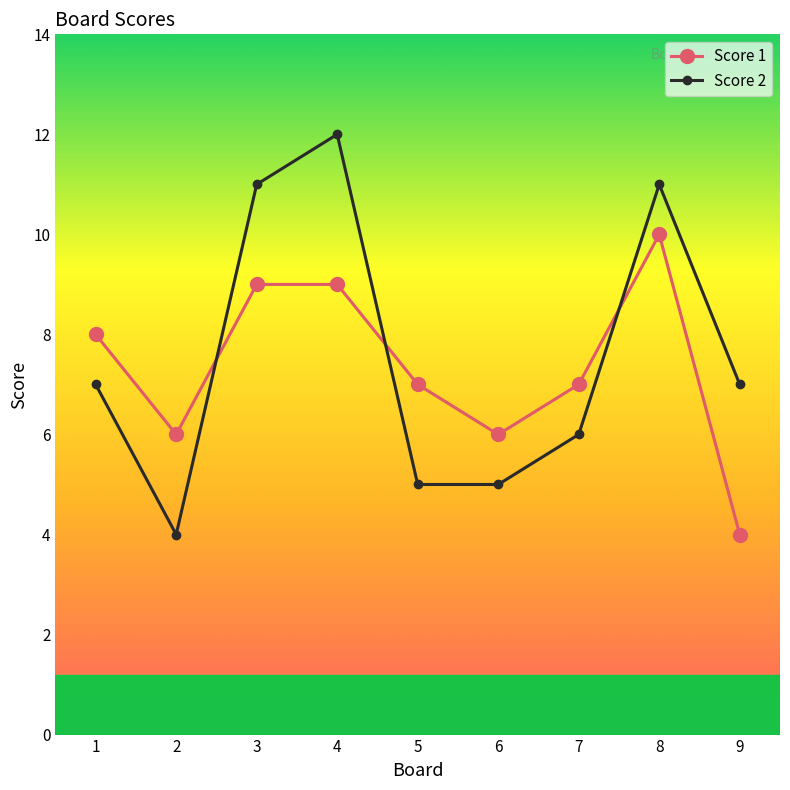

Reading left to right, what are all the values shown in this chart?

Score 1: 8	6	9	9	7	6	7	10	4
Score 2: 7	4	11	12	5	5	6	11	7